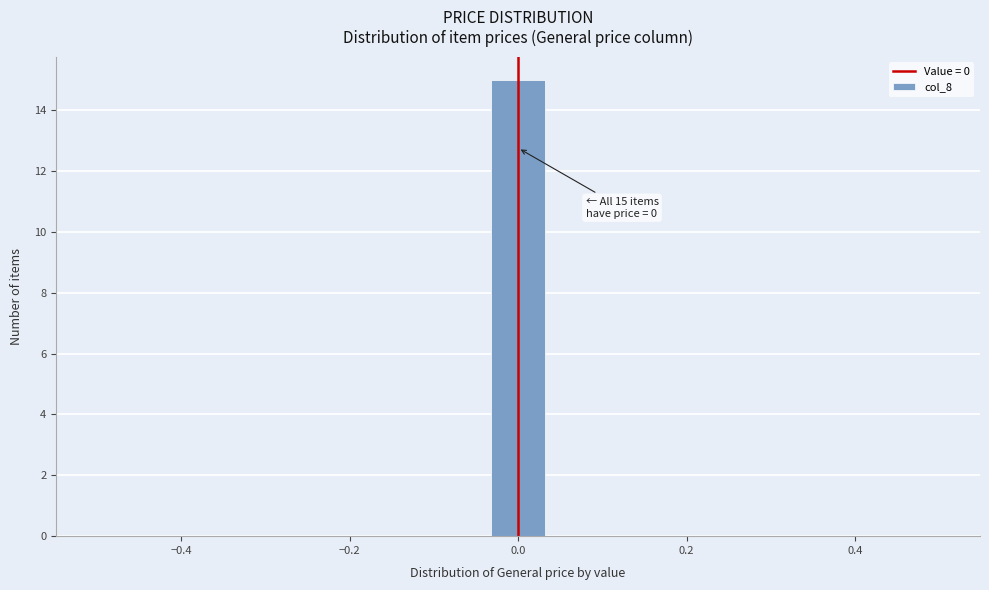

Read against the x-axis, roughly where is the centre of the tallest bar?

0.00